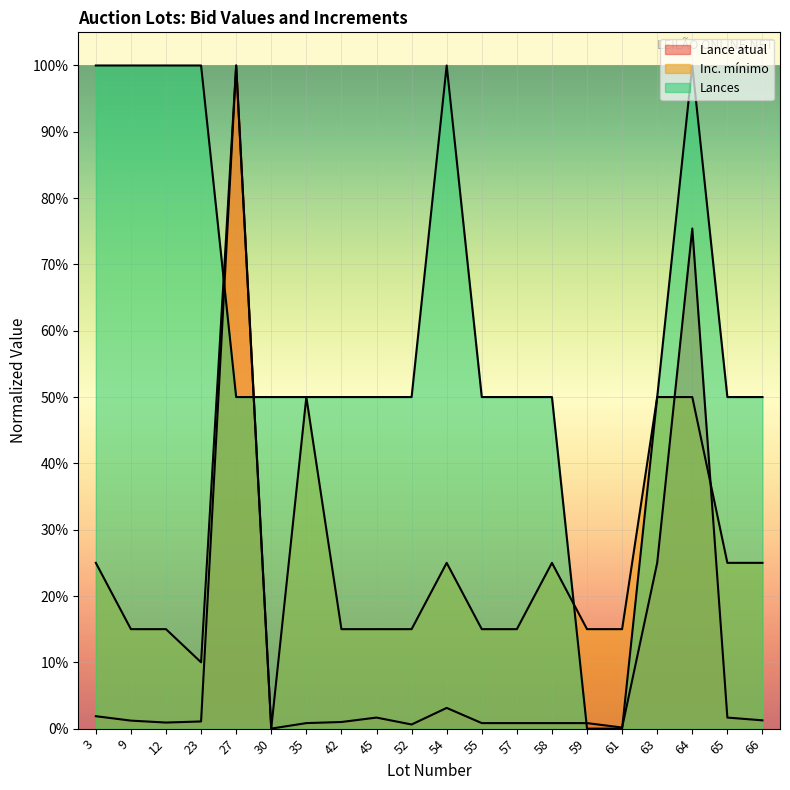

Between which two adjacent categories do Lances and Inc. mínimo first intersect?

23 and 27